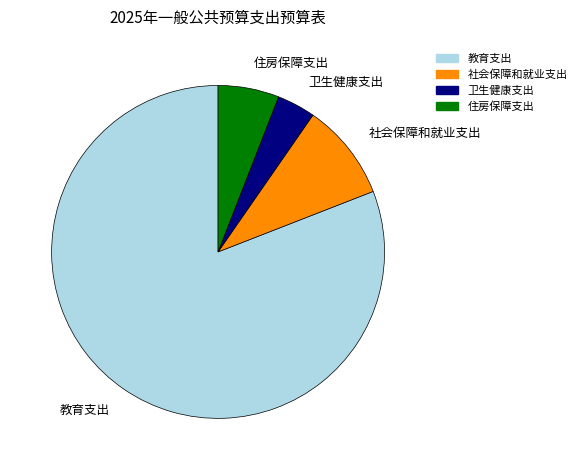

Which category has the biggest portion of the pie?

教育支出